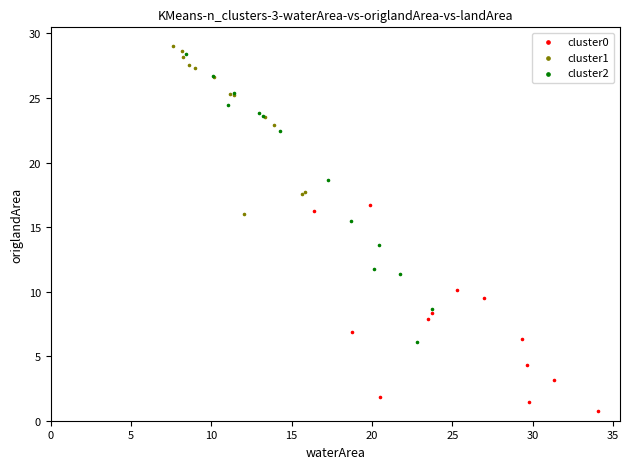

Which series contains the lowest Y value?

cluster0